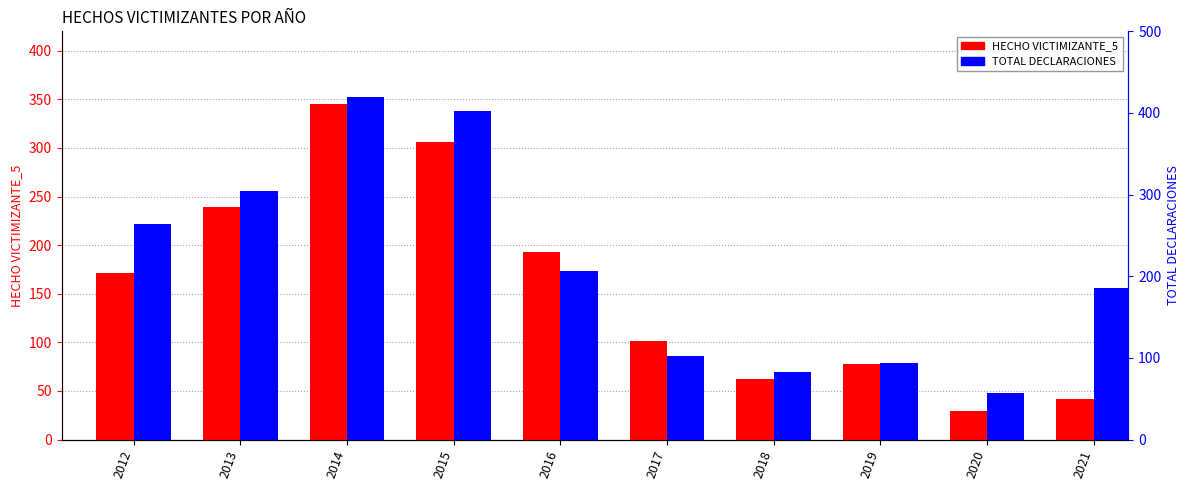

What is the value of the HECHO VICTIMIZANTE_5 bar at the 9th from the left?

29